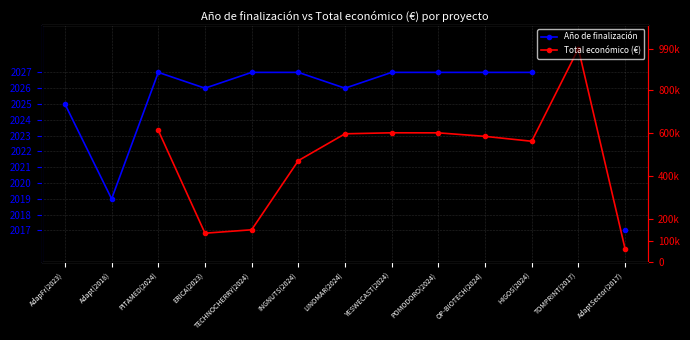

Where is the first local maximum for Año de finalización?

PITAMED(2024)